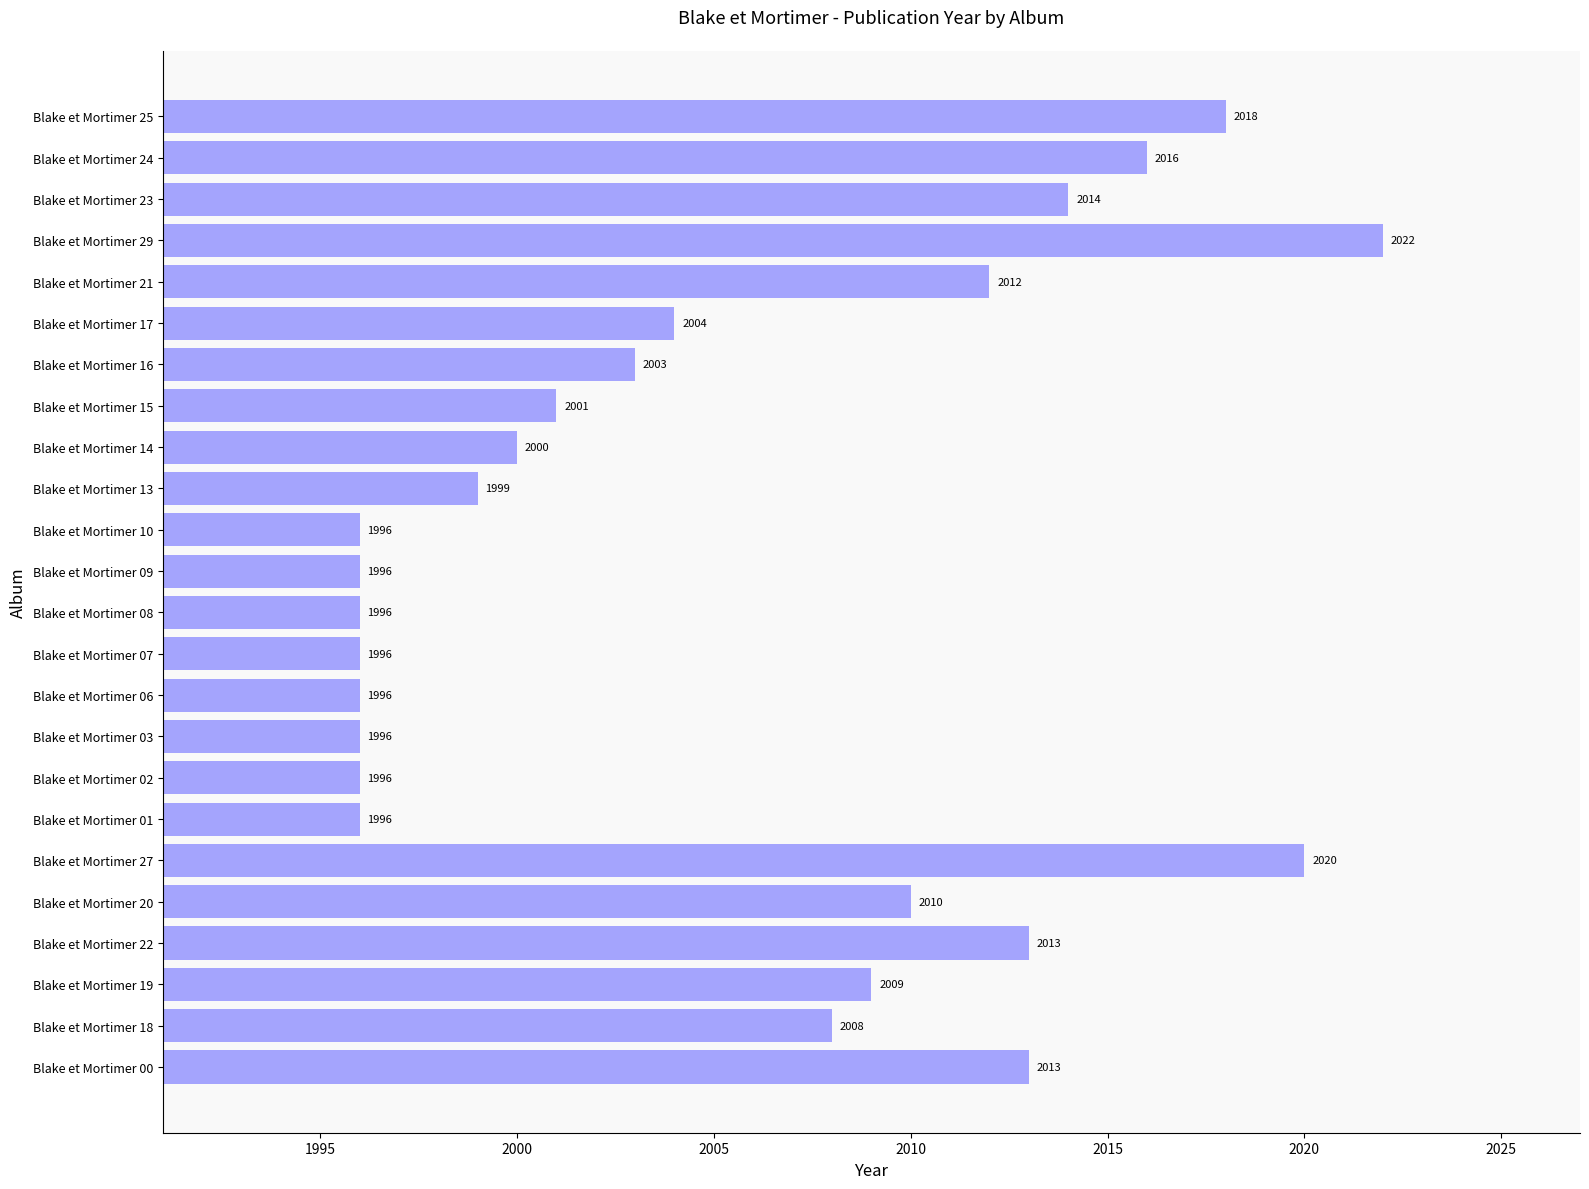

True or false: the data shows 459 at Blake et Mortimer 21.

False